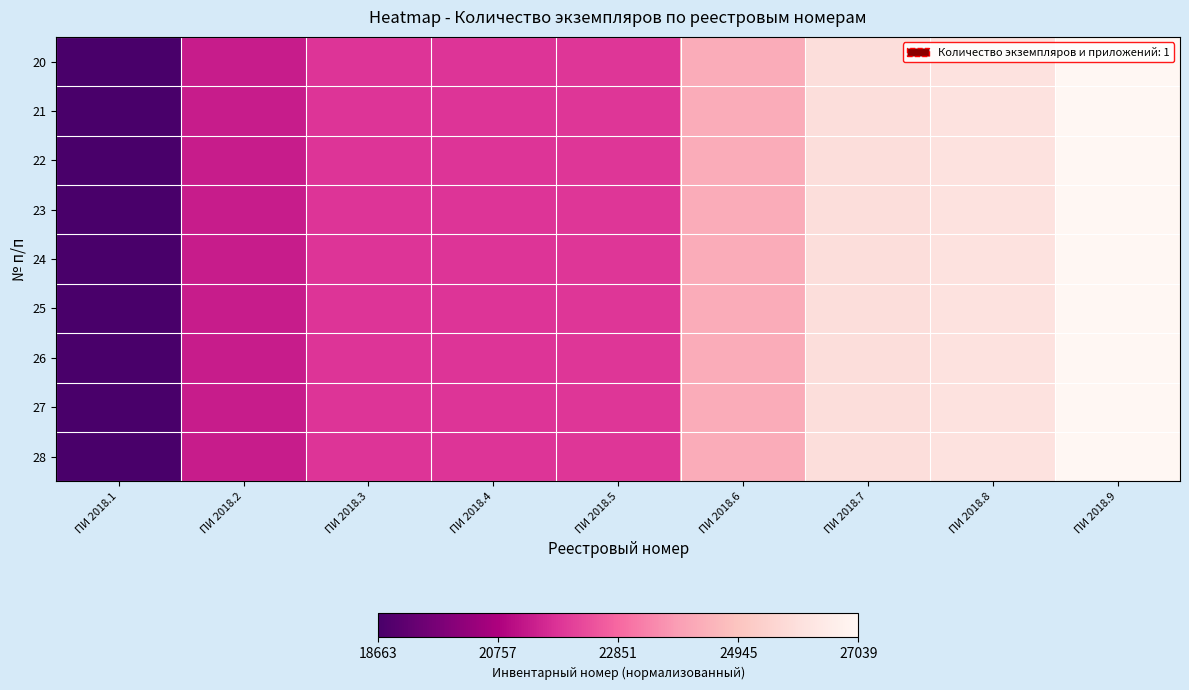

Between ПИ 2018.6 and ПИ 2018.5, which is larger?

ПИ 2018.6